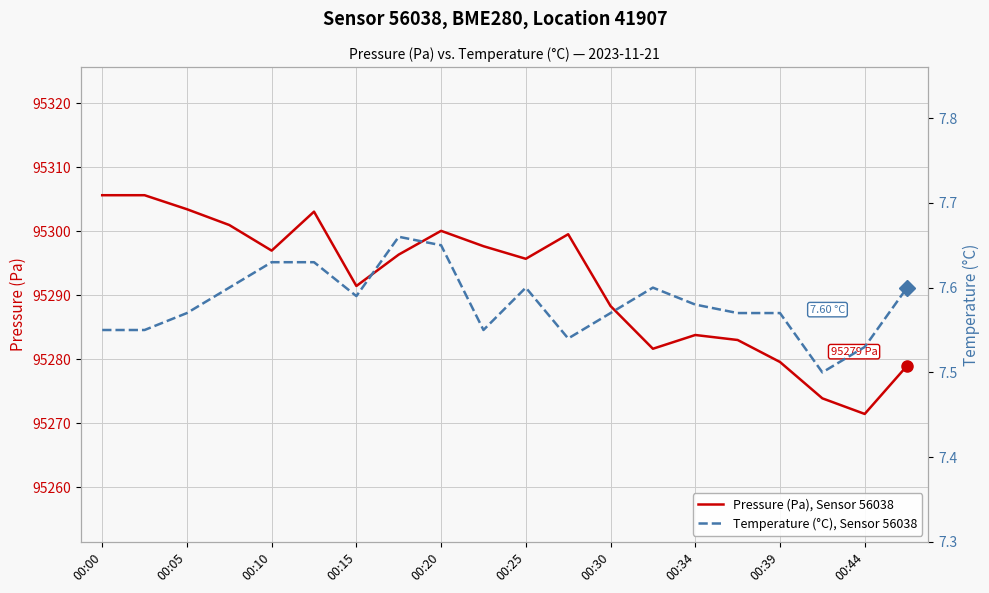

What is the maximum value for Pressure (Pa), Sensor 56038?

95305.7